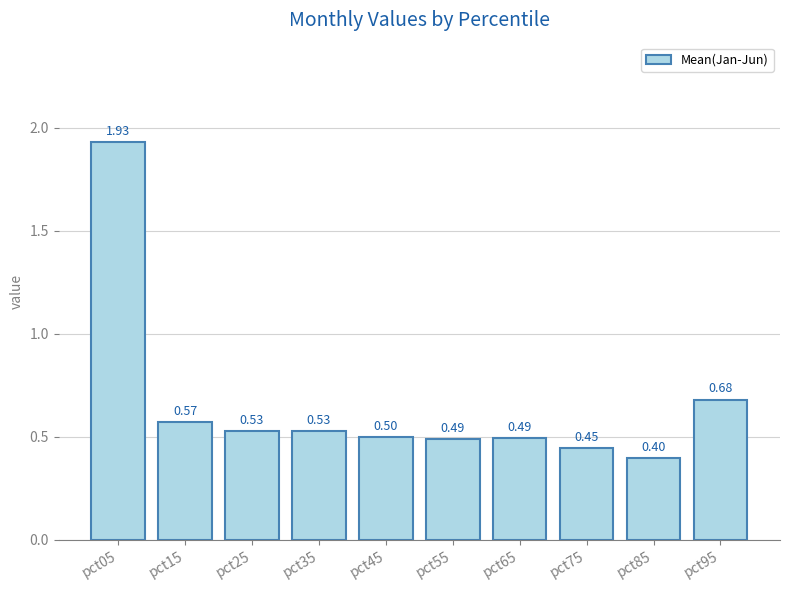

The chart shows a value of 0.3 at pct25. True or false?

False